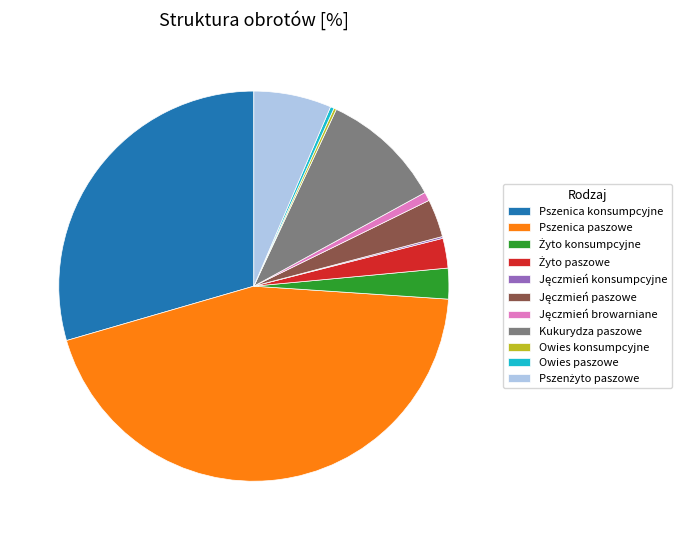

Does any single category account for the majority?

No